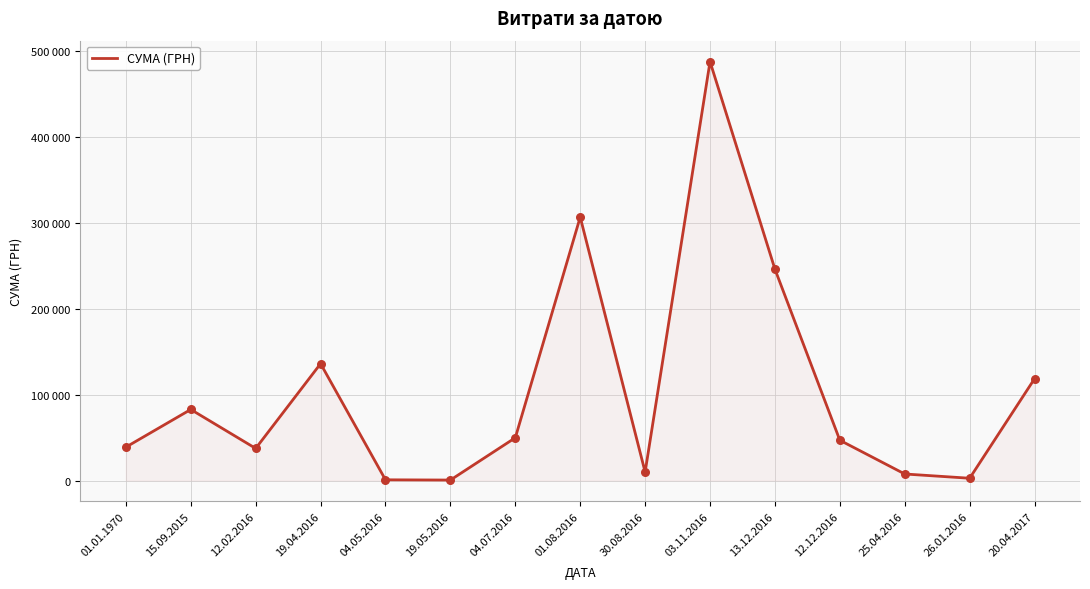

What is the change in value from 03.11.2016 to 13.12.2016?

-241566.1